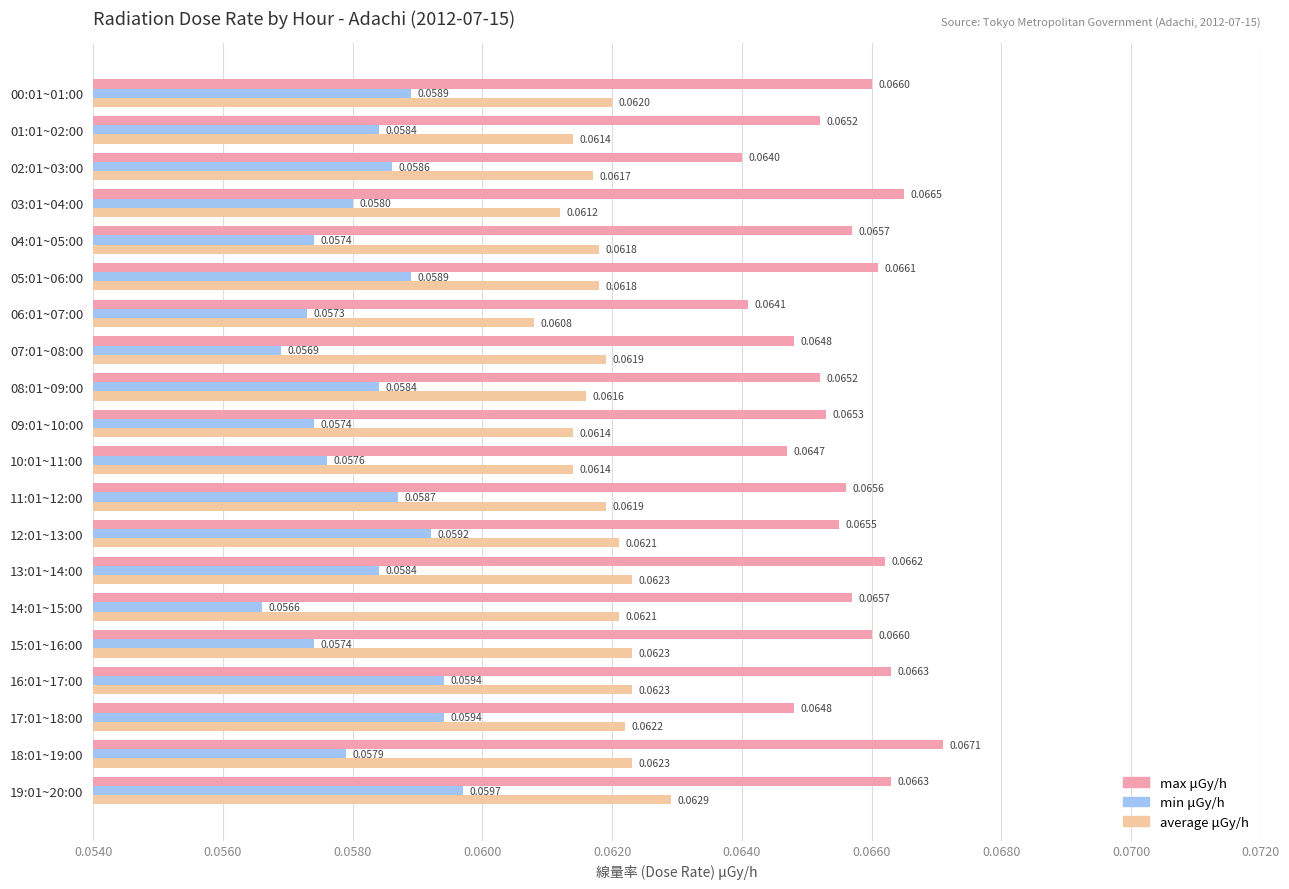

At which category is the sum across all series the highest?

19:01~20:00